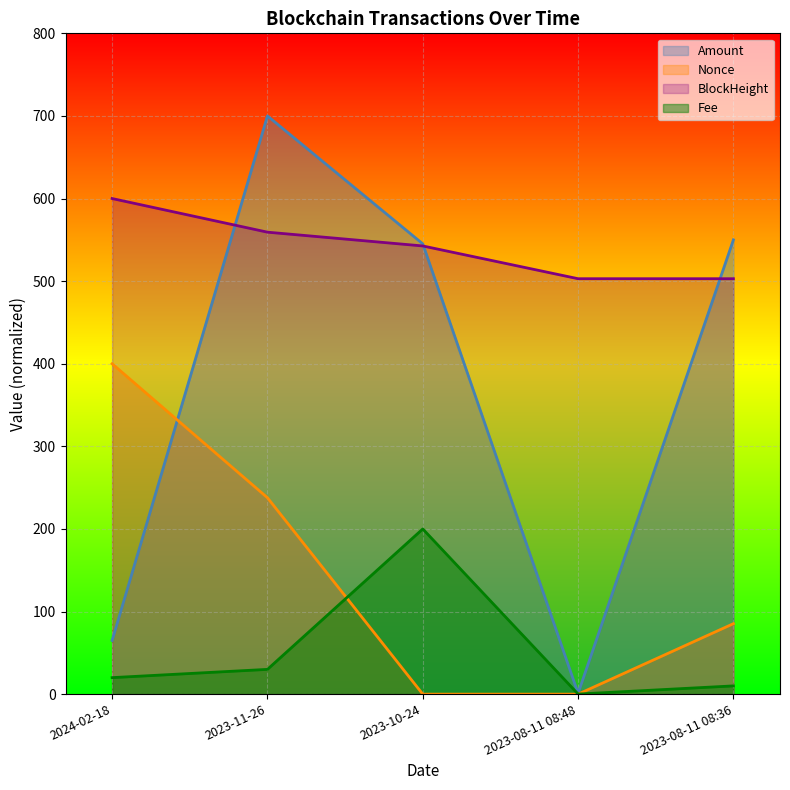

At which category does the chart reach its minimum across all series?

2023-08-11 08:48